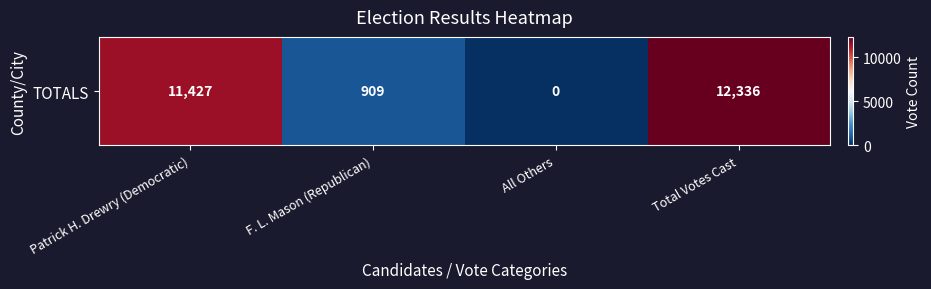

What is the difference between the values at Total Votes Cast and Patrick H. Drewry (Democratic)?

909